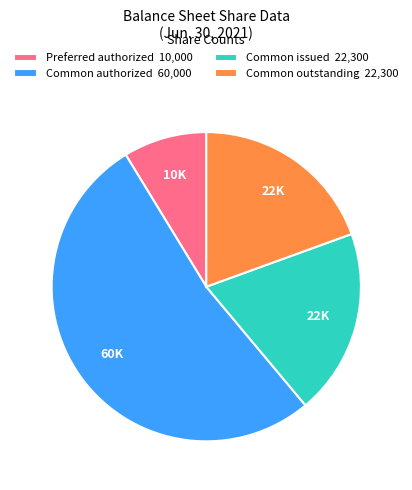

What is the majority slice?

Common authorized 60,000